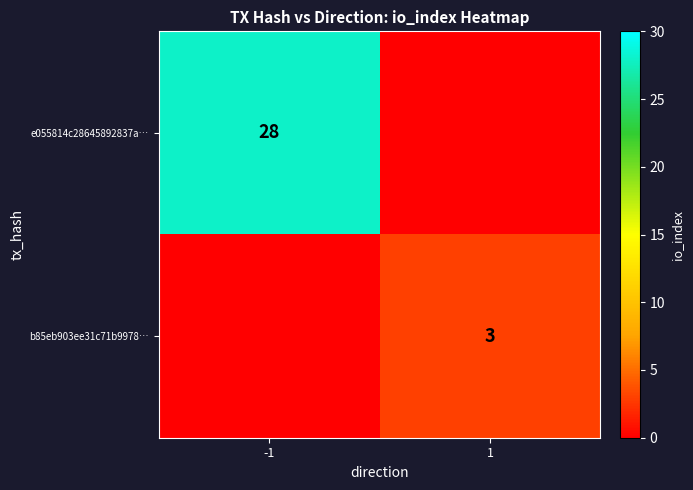

The b85eb903ee31c71b9978… series shows 4 at 1. True or false?

False